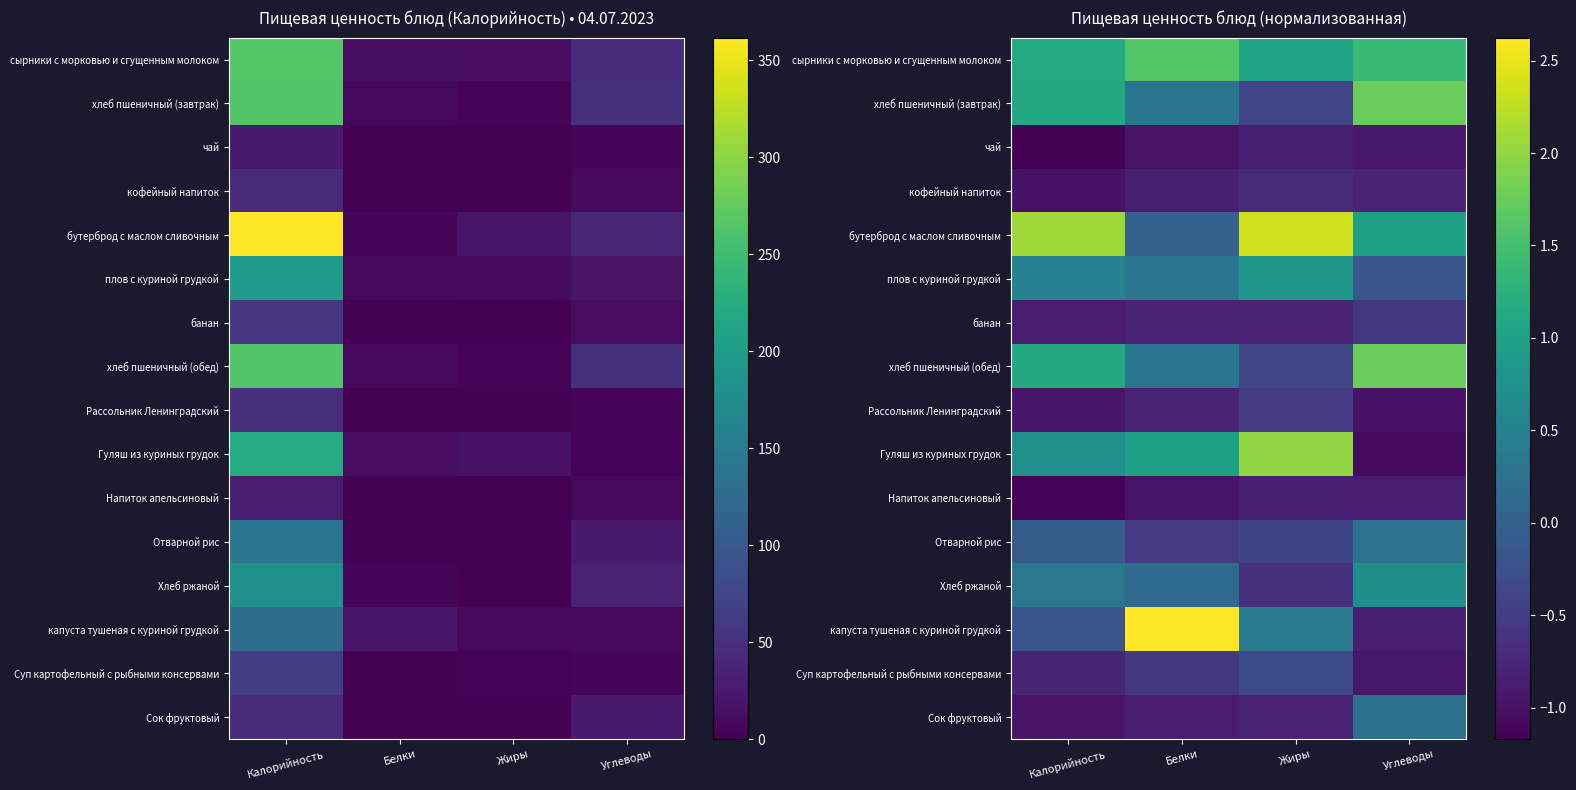

Which category has the highest value in the хлеб пшеничный (обед) series?

Углеводы